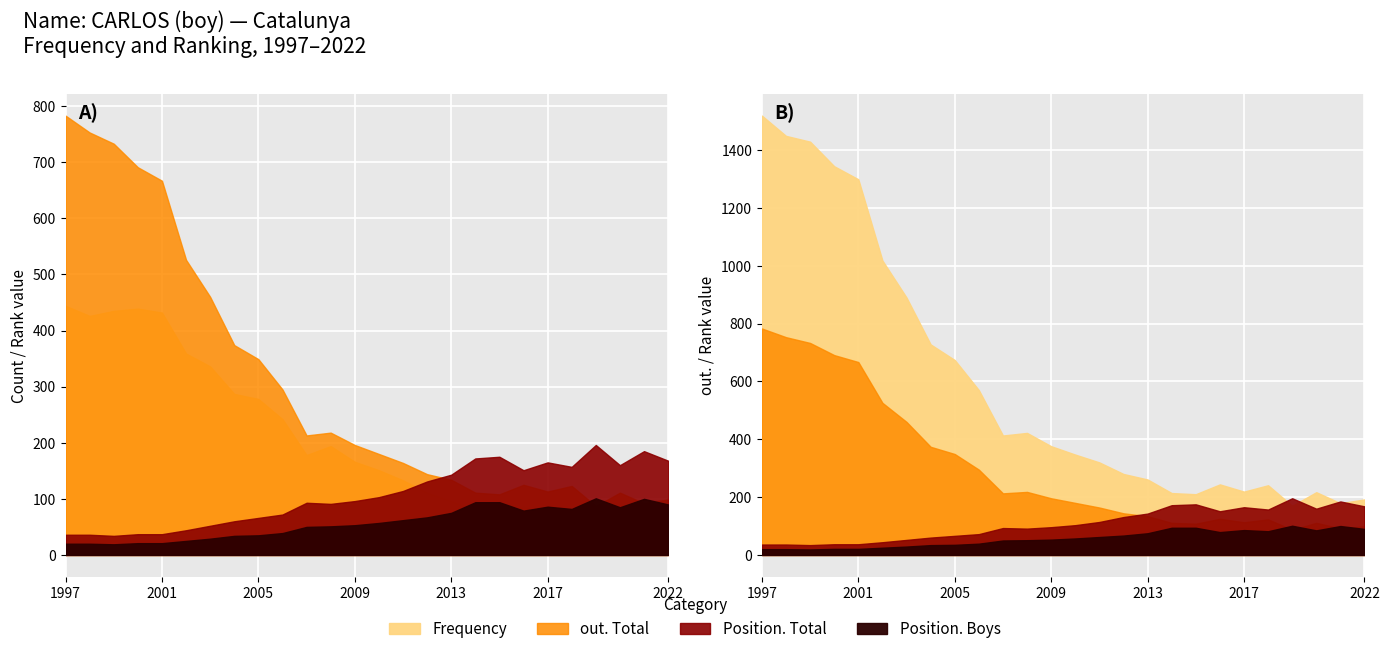

Does the chart display data point markers on the line(s)?

No